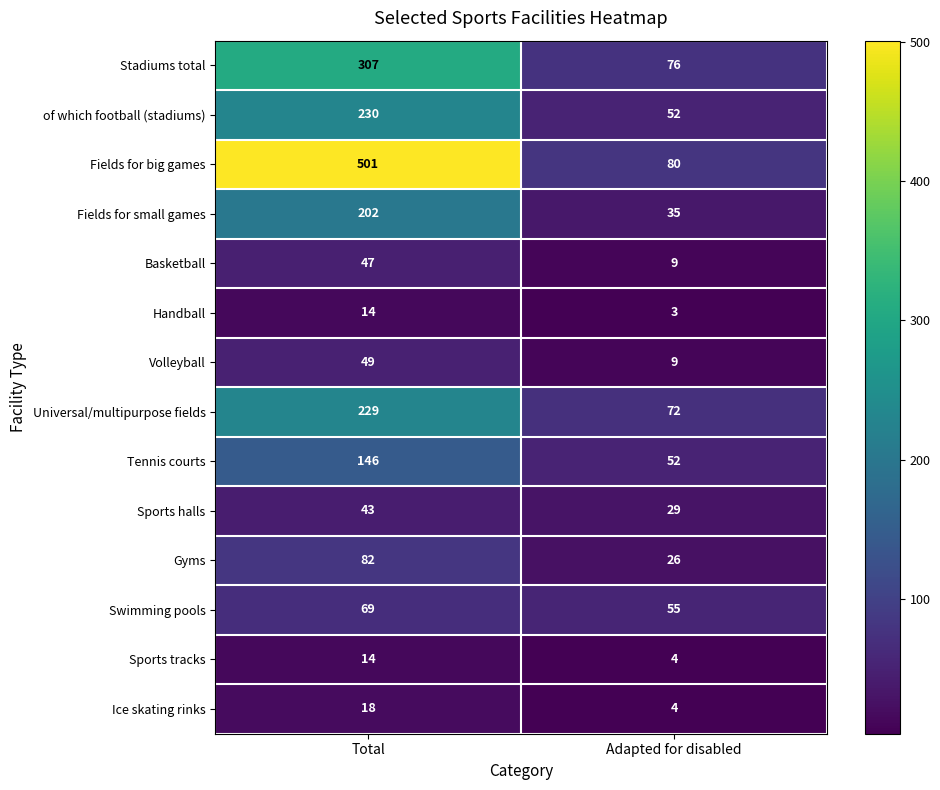

Which series has the widest spread of values?

Fields for big games